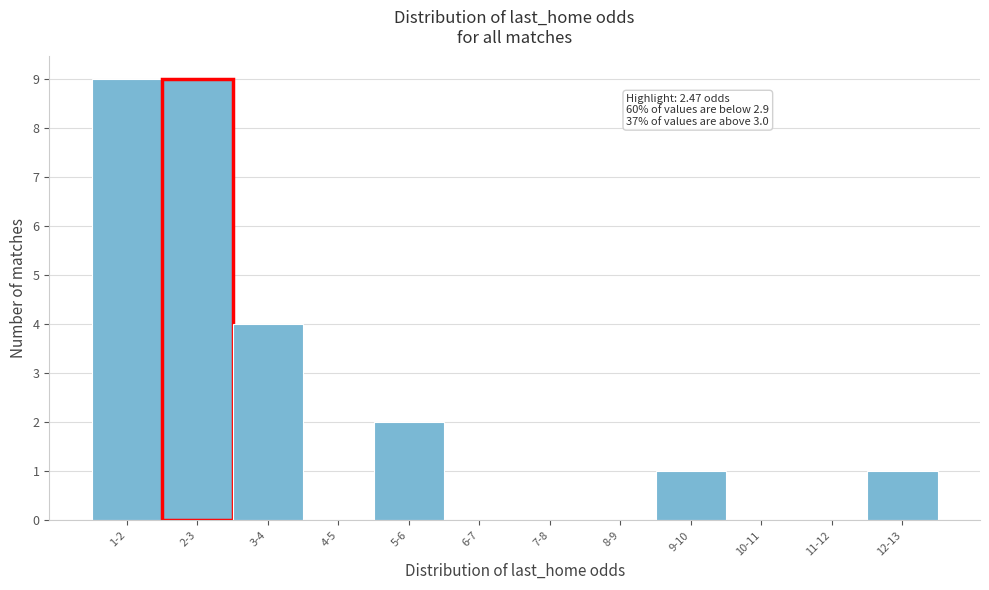

Reading left to right, list all the values displayed in this chart.

1-2=9	2-3=9	3-4=4	4-5=0	5-6=2	6-7=0	7-8=0	8-9=0	9-10=1	10-11=0	11-12=0	12-13=1